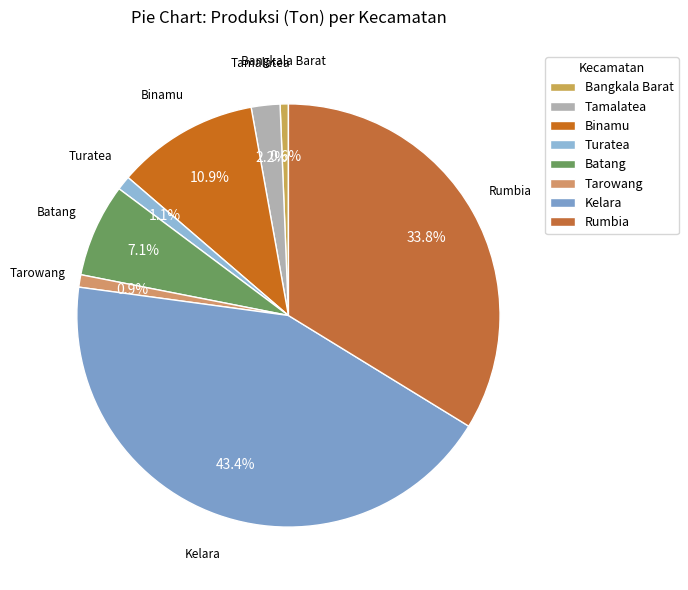

True or false: Binamu accounts for 25% of the total.

False